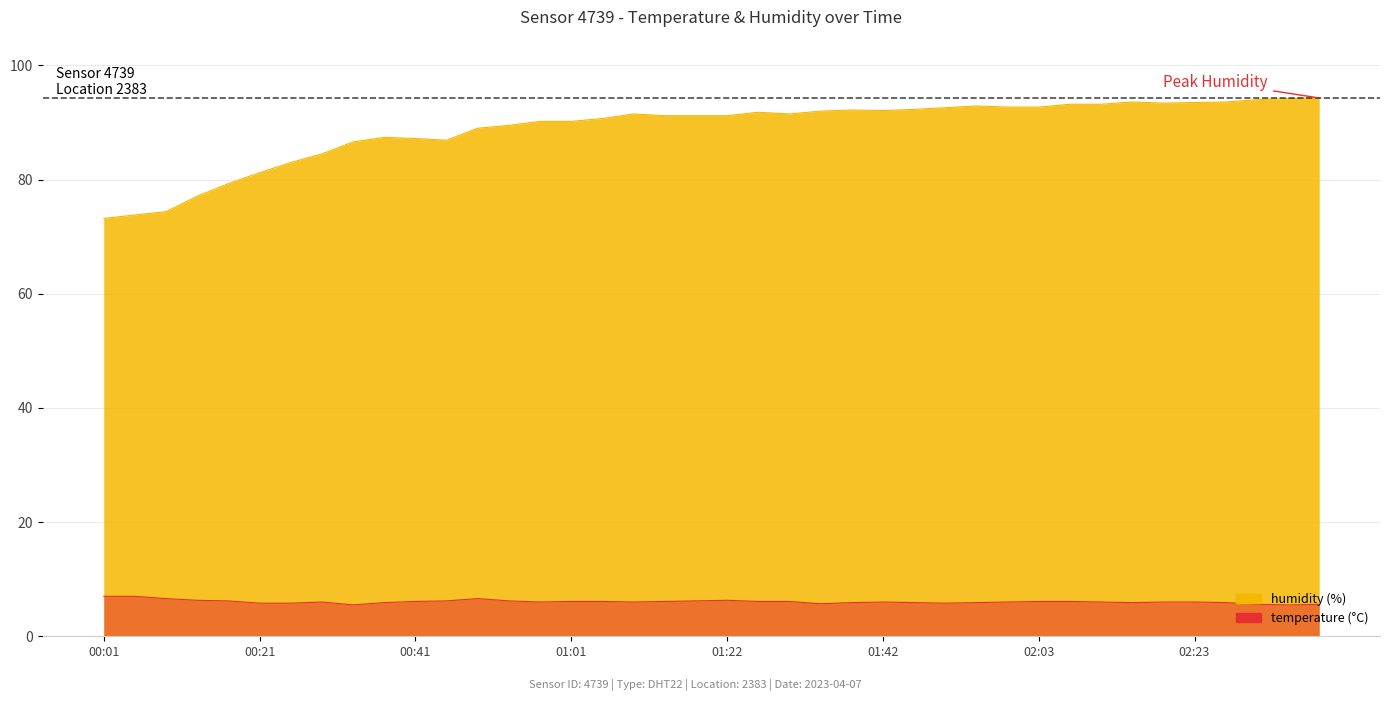

What is the highest value of the temperature series?

7.0